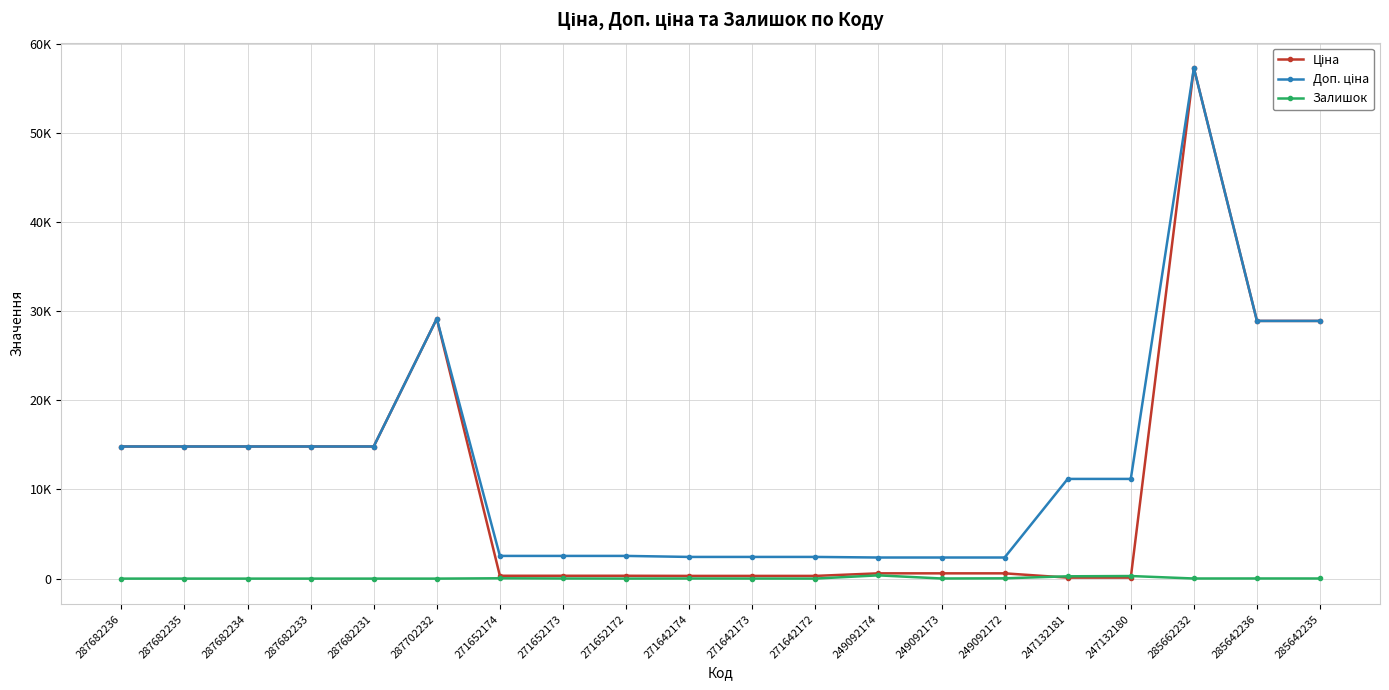

What is the difference between the second highest and second lowest values in the Залишок series?

290.0